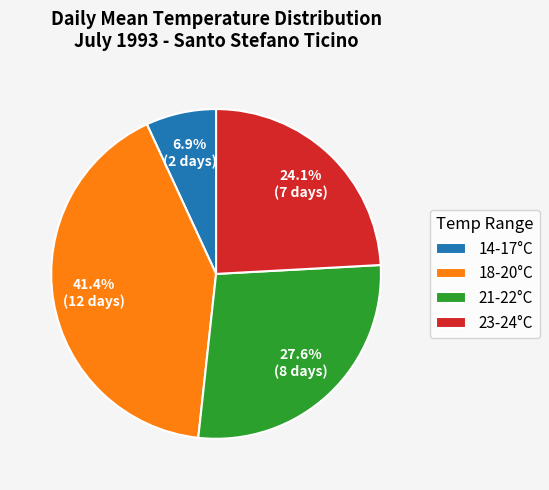

Between 14-17°C and 18-20°C, which is larger?

18-20°C